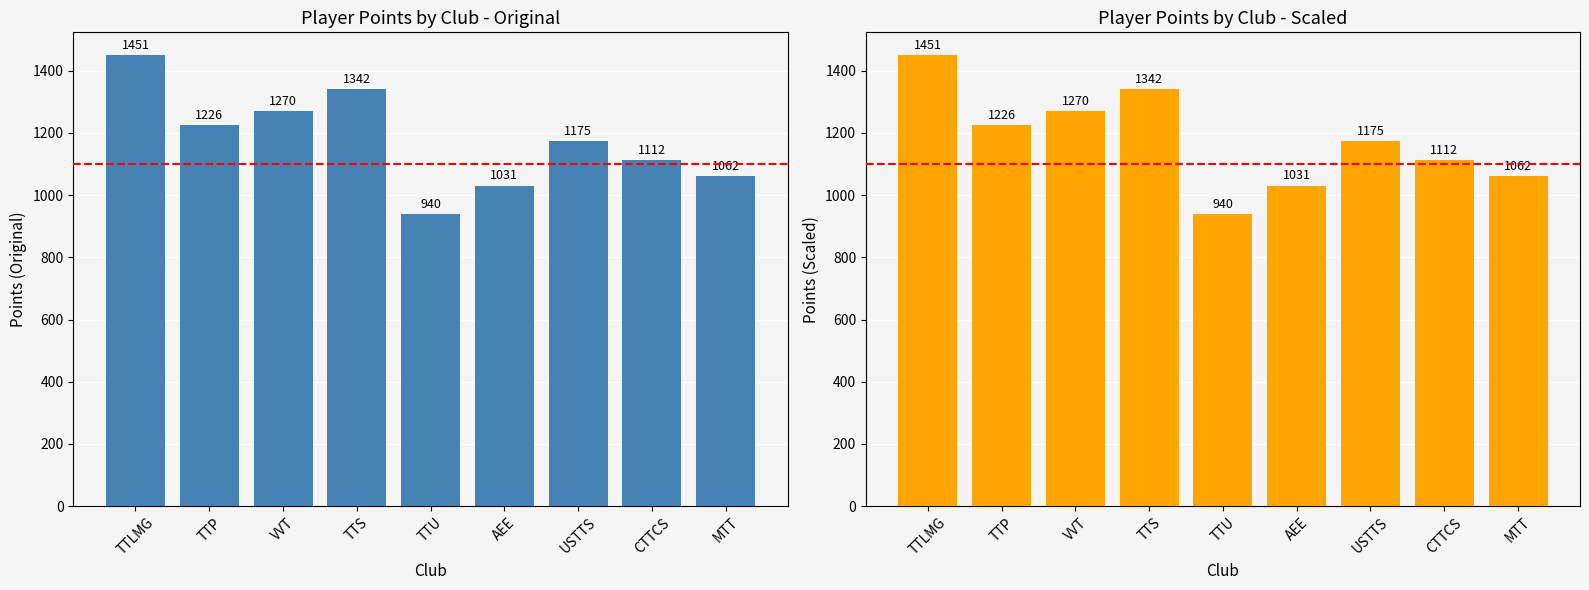

True or false: Points (Scaled) has a value of 1112 at CTTCS.

True